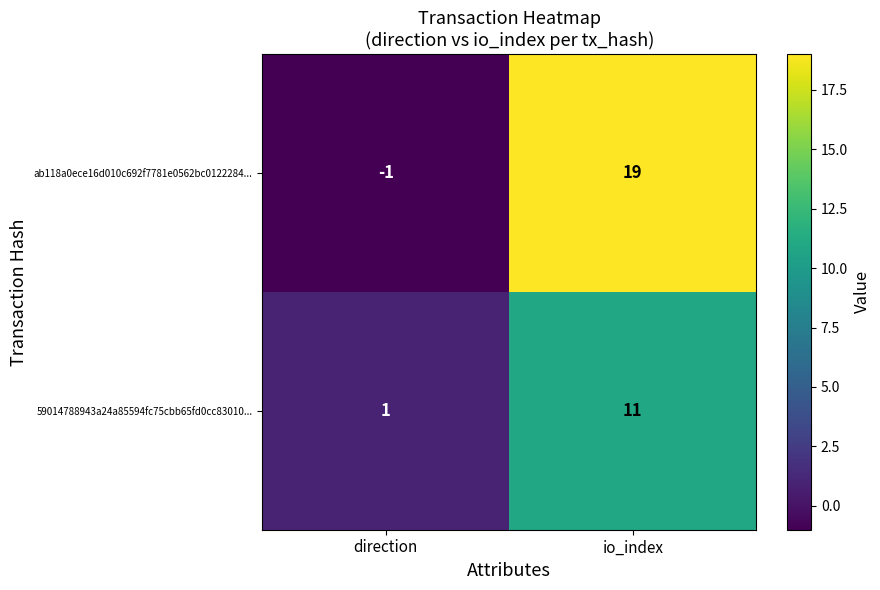

The ab118a0ece16d010c692f7781e0562bc0122284... series shows 19 at io_index. True or false?

True